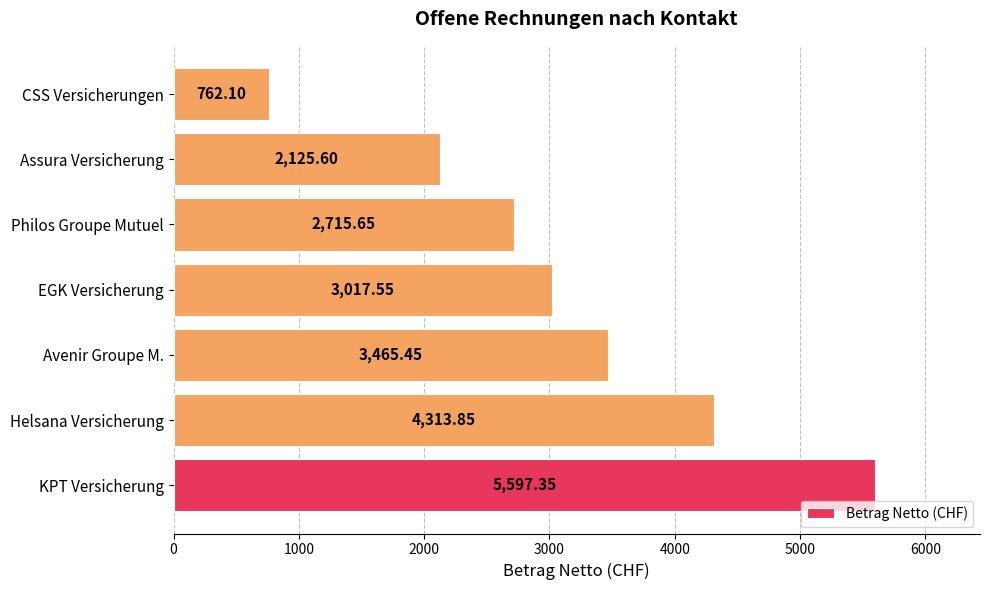

At which label is the value closest to 3179?

EGK Versicherung